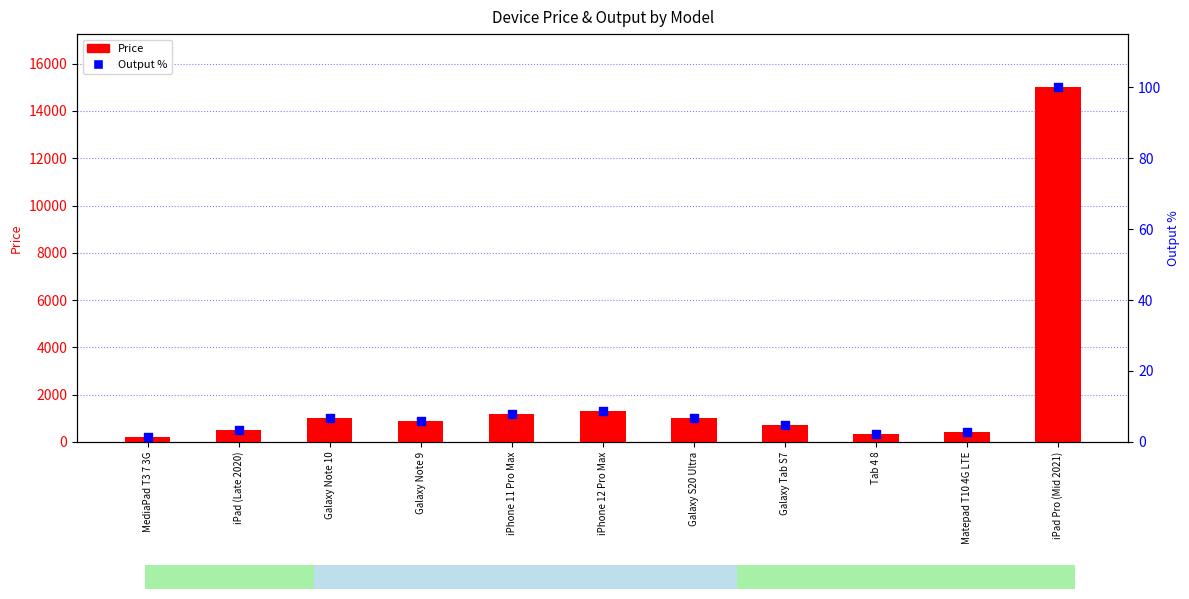

At how many categories does at least one series exceed 5194?

1